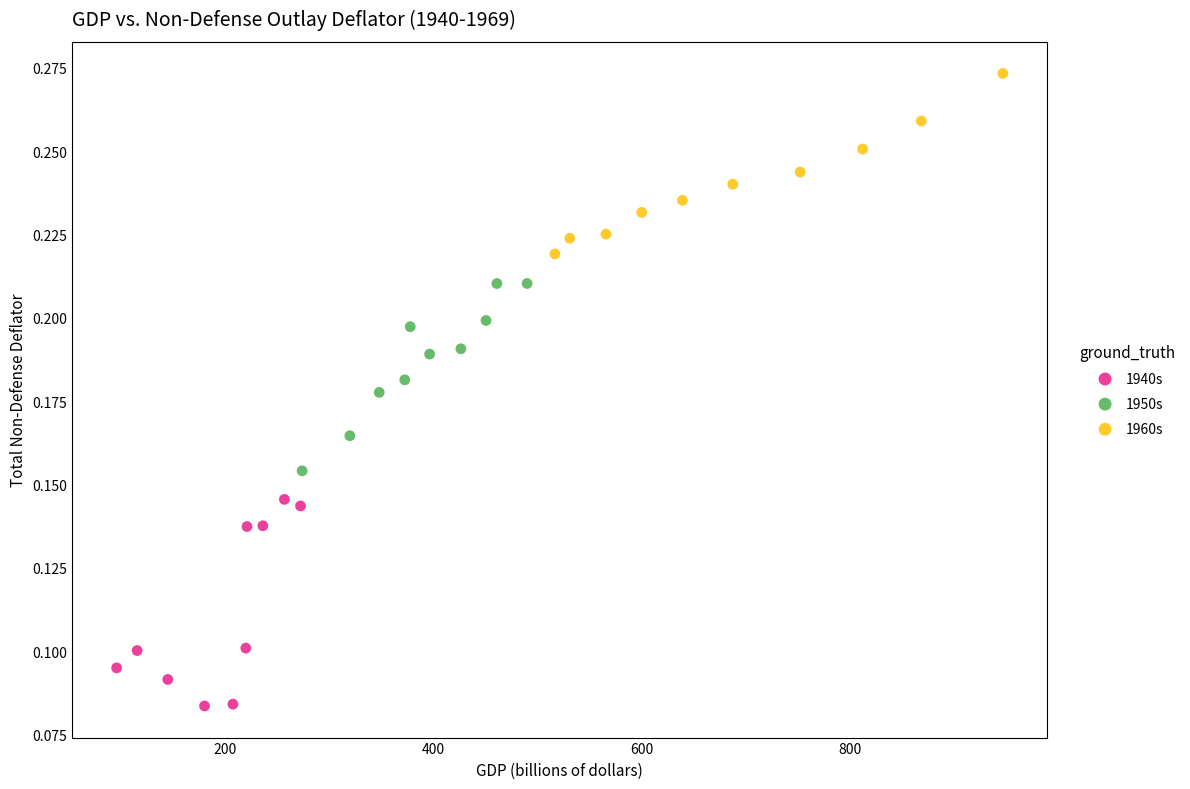

Which series contains the lowest Y value?

1940s